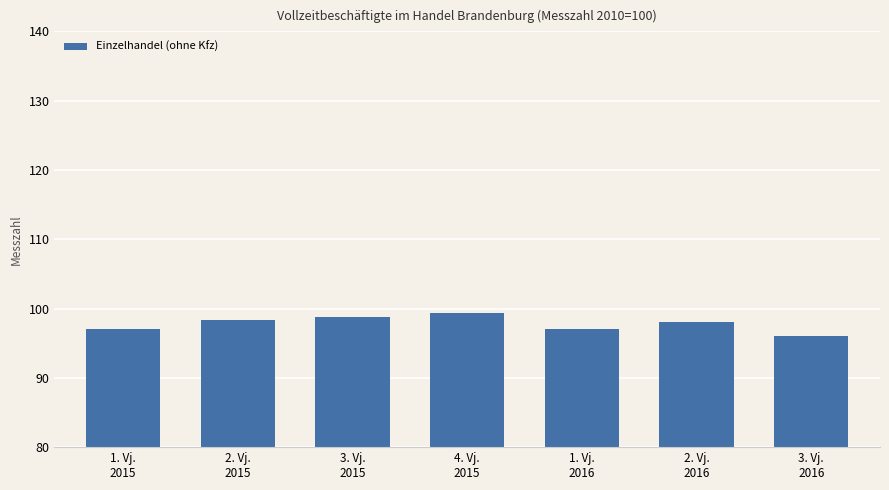

The chart shows a value of 132.3 at 2. Vj.
2016. True or false?

False